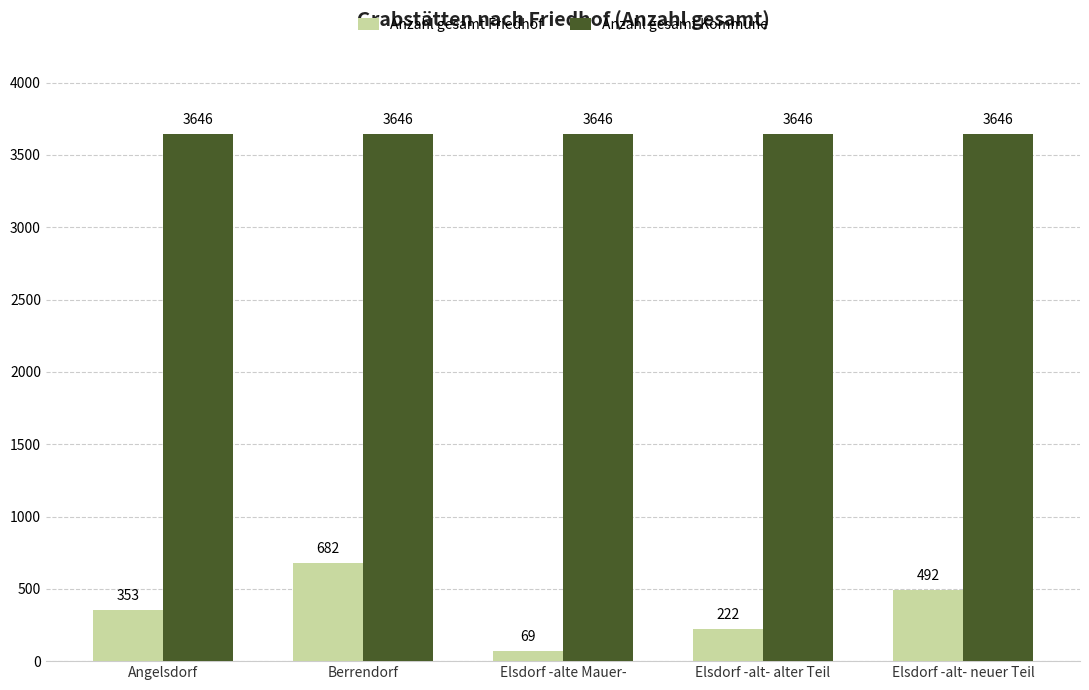

Rank the categories by Anzahl gesamt Friedhof value from highest to lowest.

Berrendorf, Elsdorf -alt- neuer Teil, Angelsdorf, Elsdorf -alt- alter Teil, Elsdorf -alte Mauer-